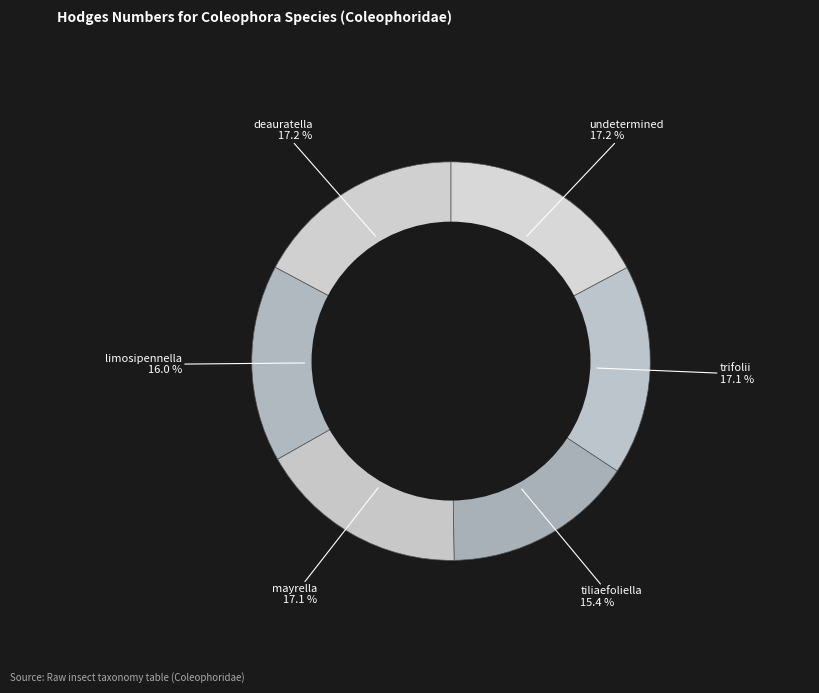

What percentage is the undetermined slice, to the nearest percent?

17%